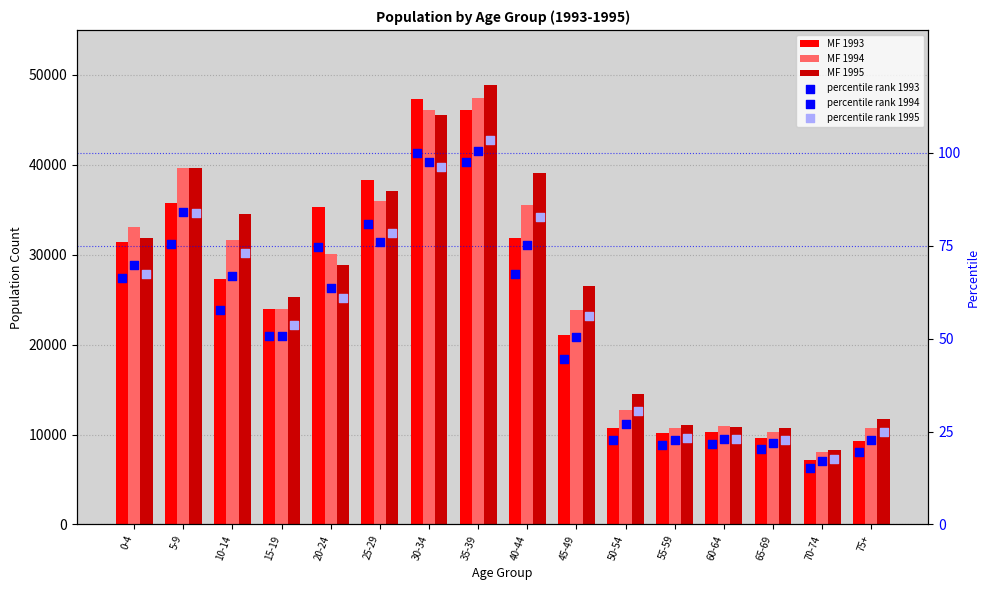

Which series has the largest total across all categories?

MF 1995